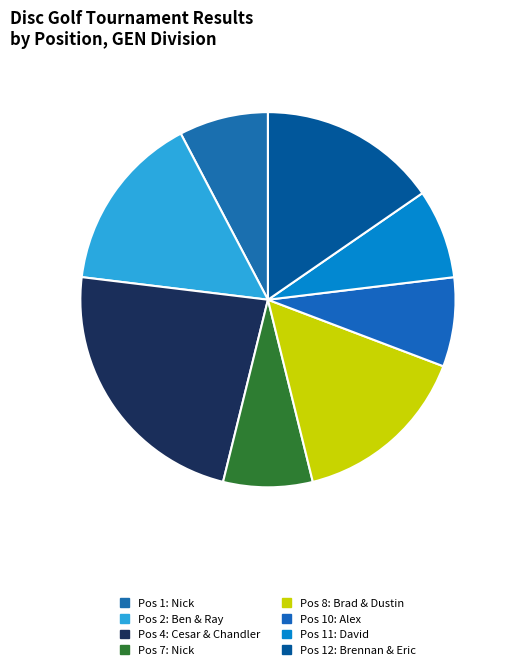

How many segments does this pie chart have?

8